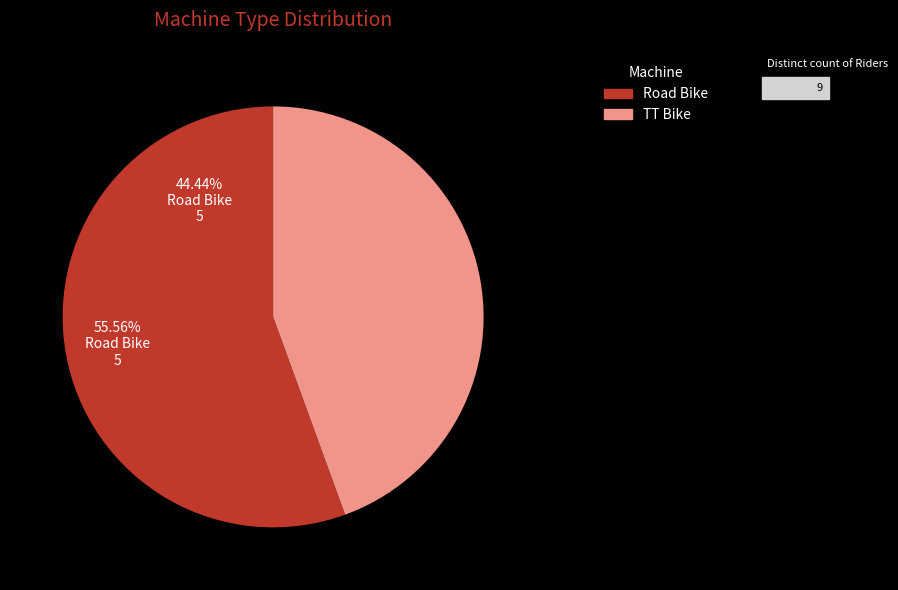

How many slices are in this pie chart?

2